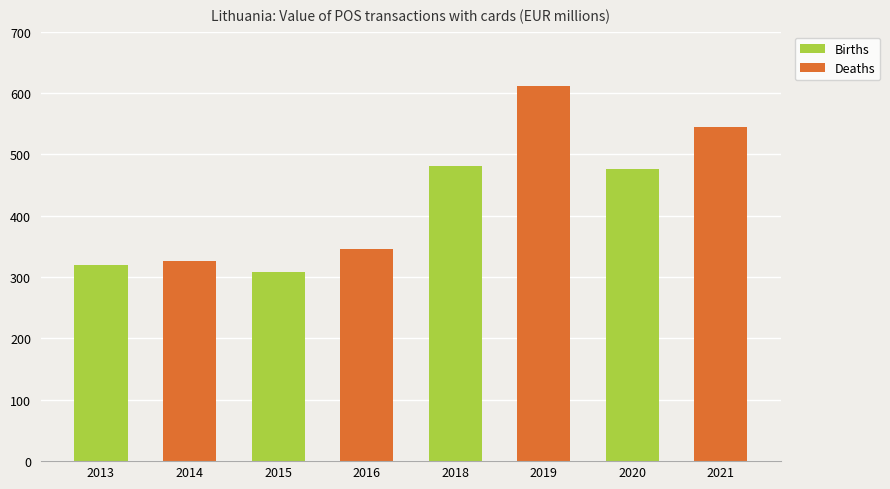

What is the average value?

426.7